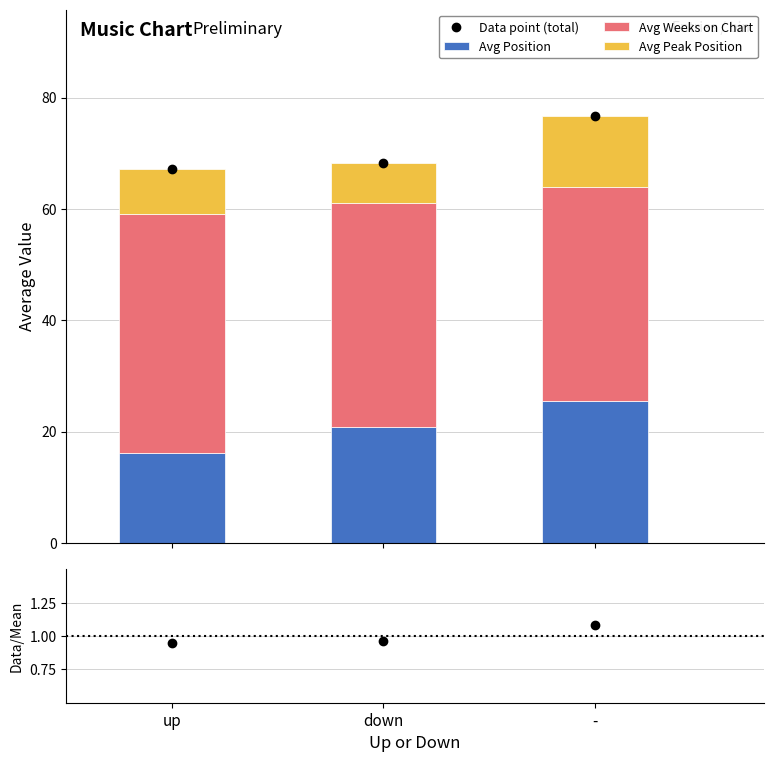

What is the lowest value of the Avg Peak Position series?

7.2